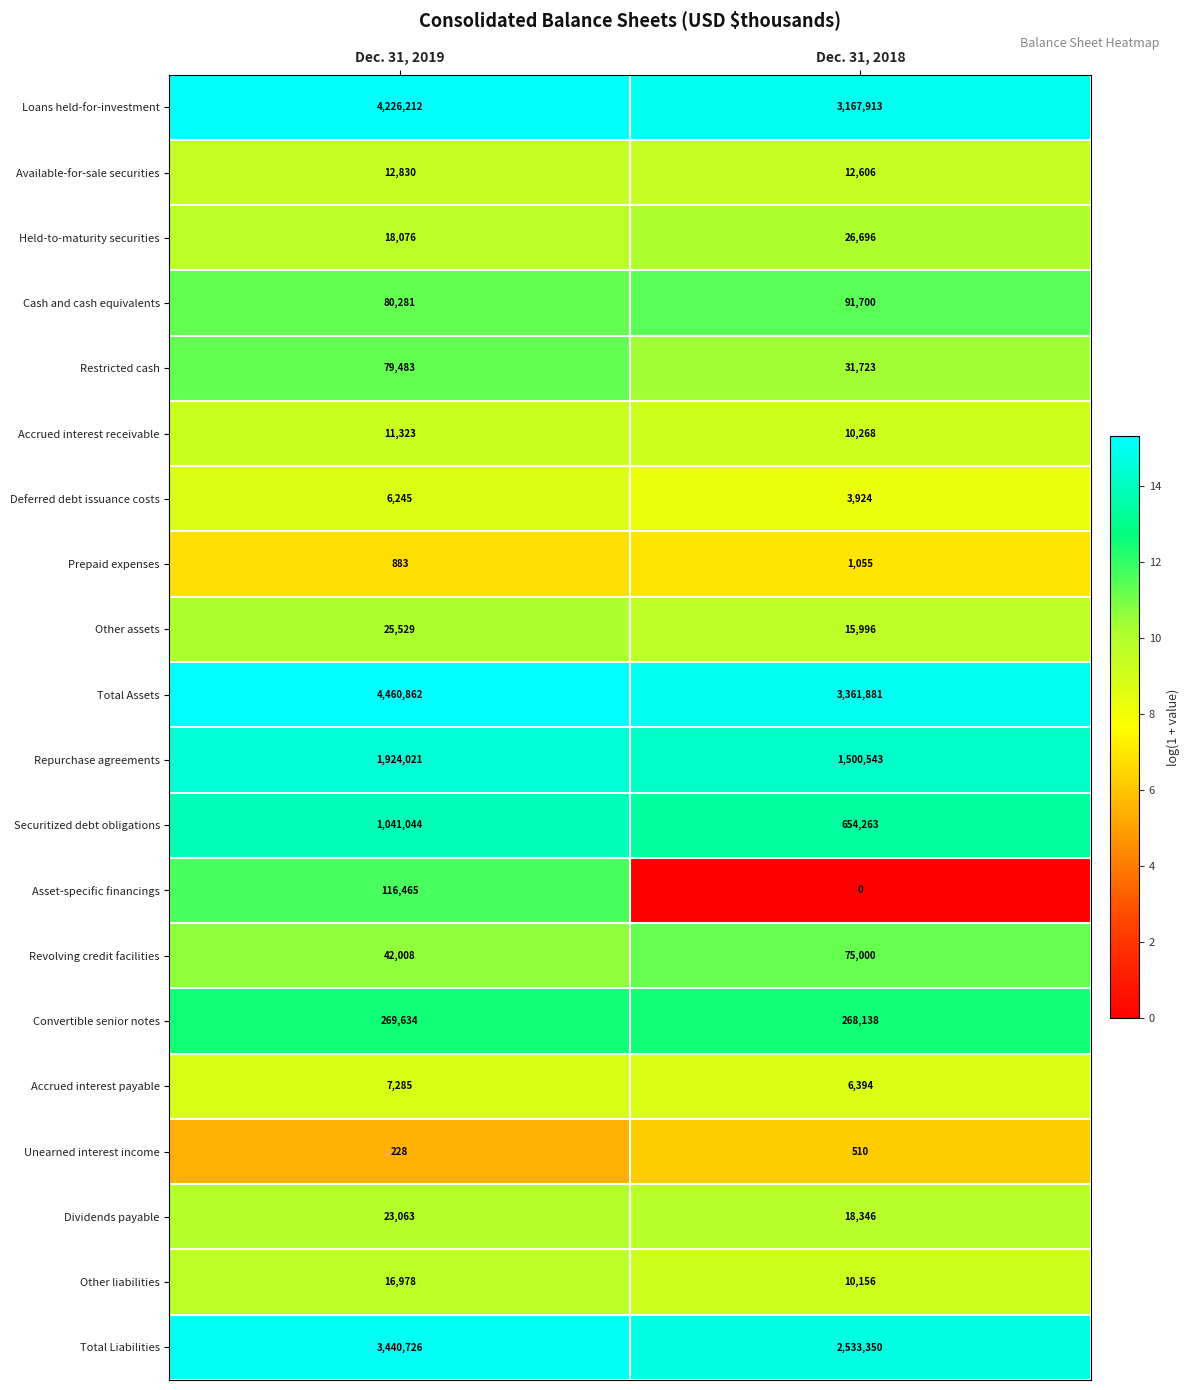

Which series has the widest spread of values?

Total Assets